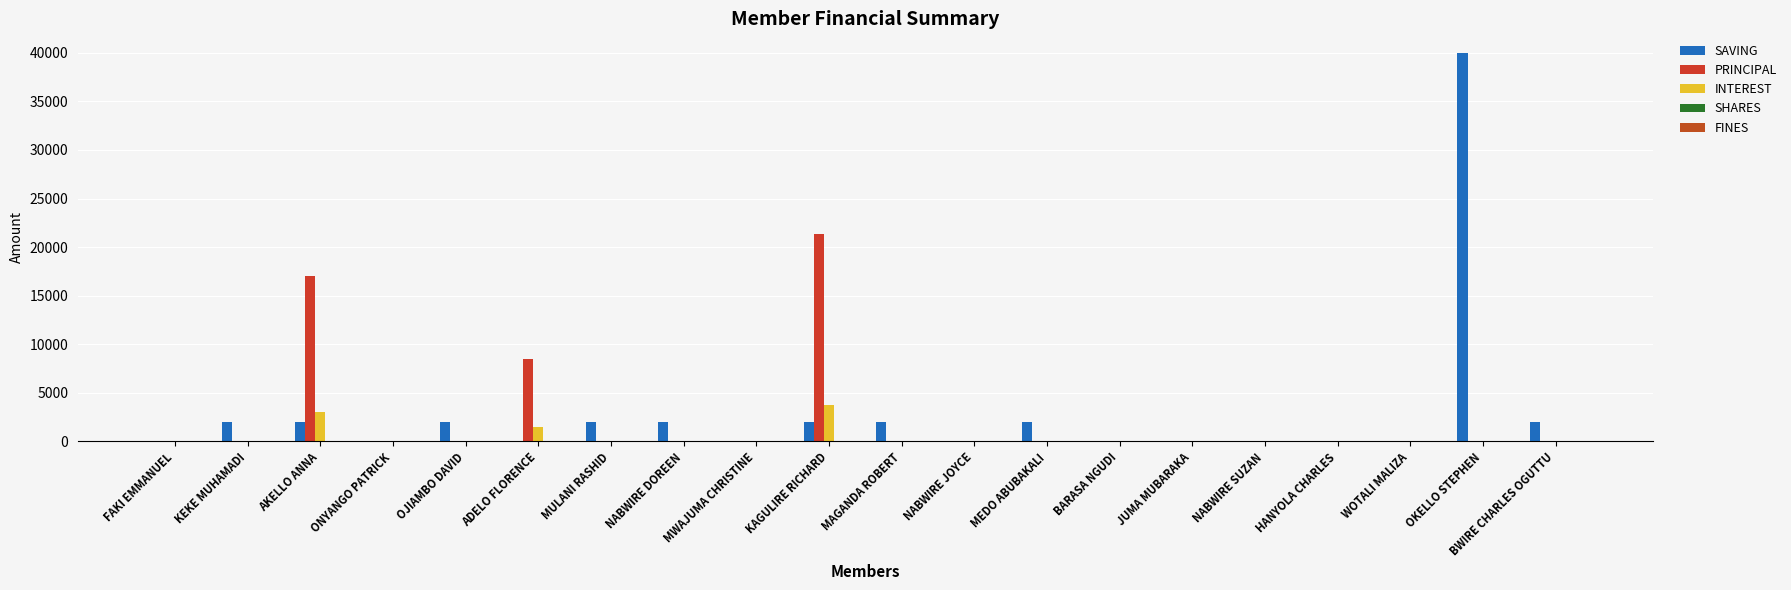

What is the maximum value shown in the chart?

40000